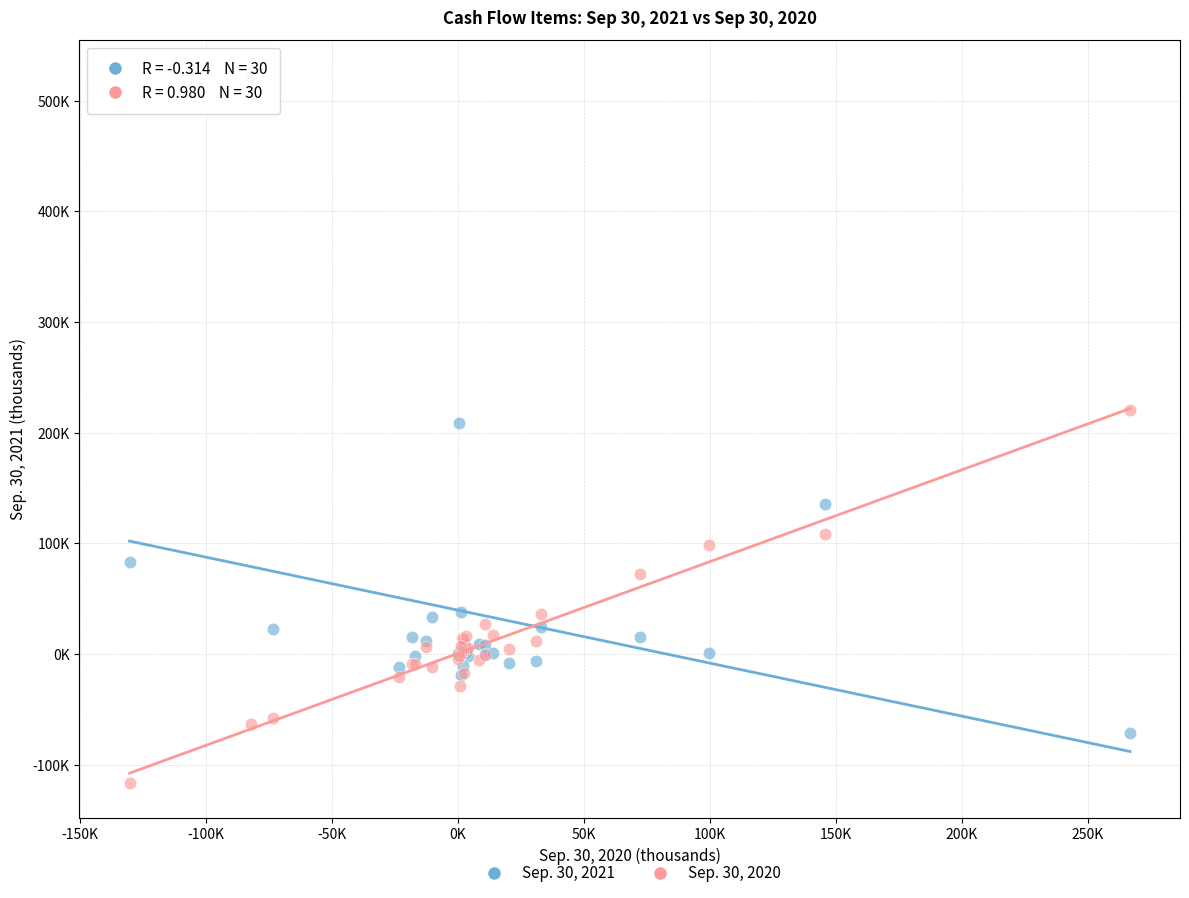

Which series contains the lowest Y value?

Sep. 30, 2020